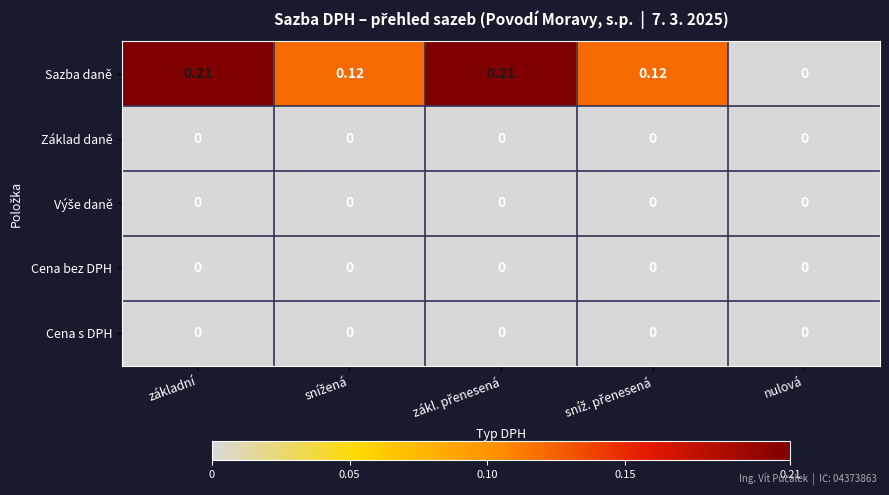

Which series has the widest spread of values?

Sazba daně